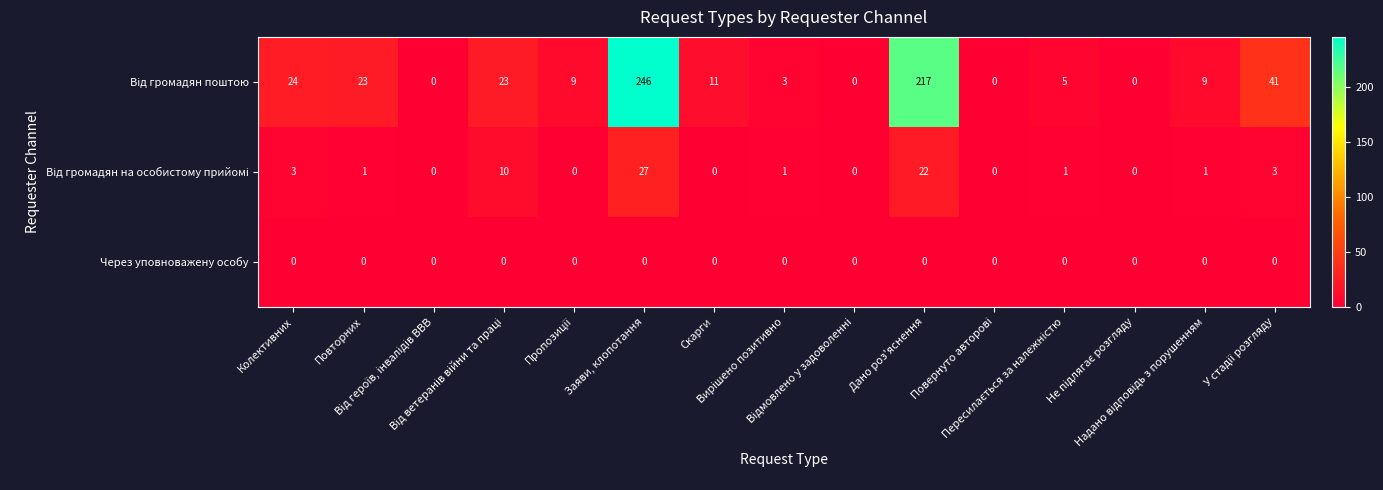

What is the greatest value displayed?

246